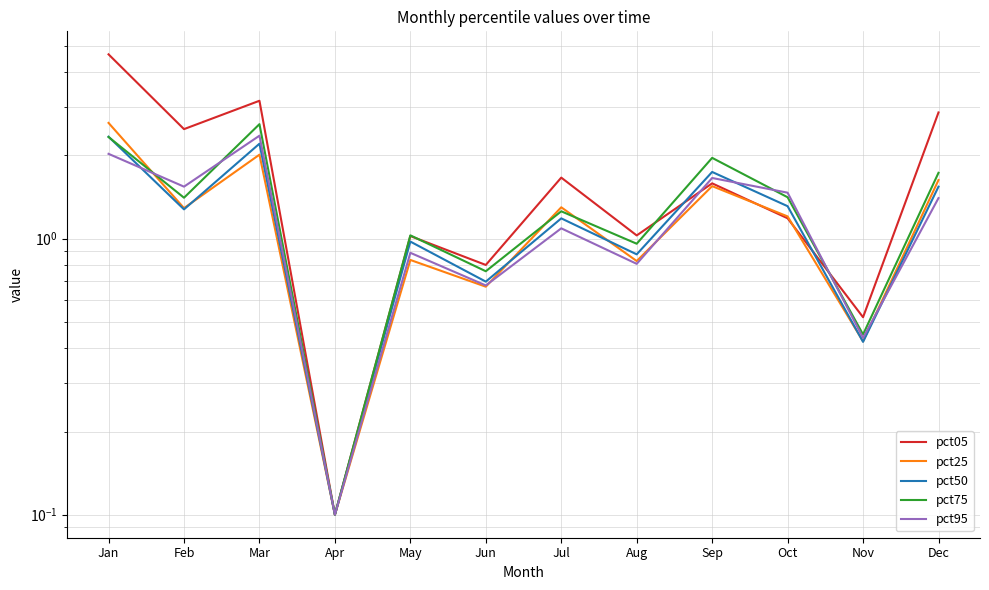

Which category has the highest value across all series?

Jan